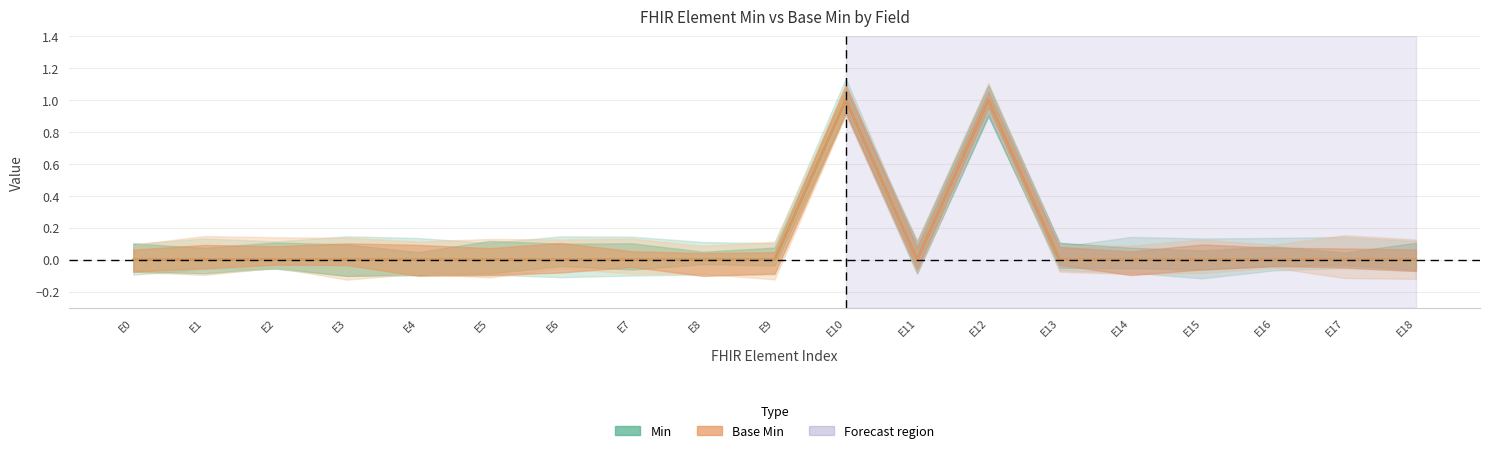

Rank the series at E3 from highest to lowest value.

Min (center), Base Min (center)